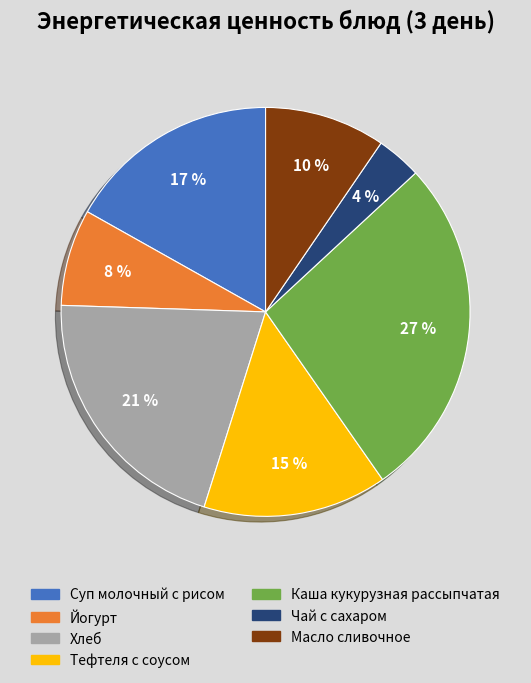

To the nearest percent, what portion does Масло сливочное represent?

10%